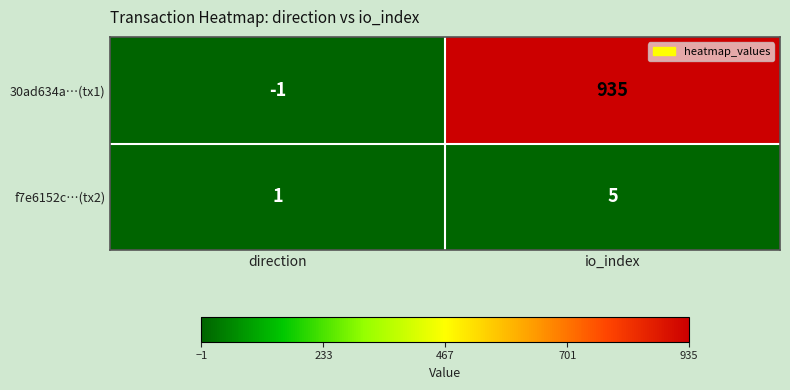

What is the maximum value shown in the chart?

935